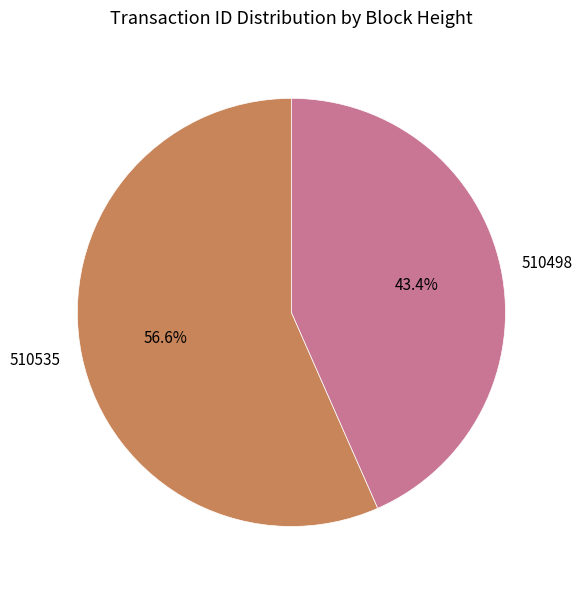

Rank the categories by value from lowest to highest.

510498, 510535